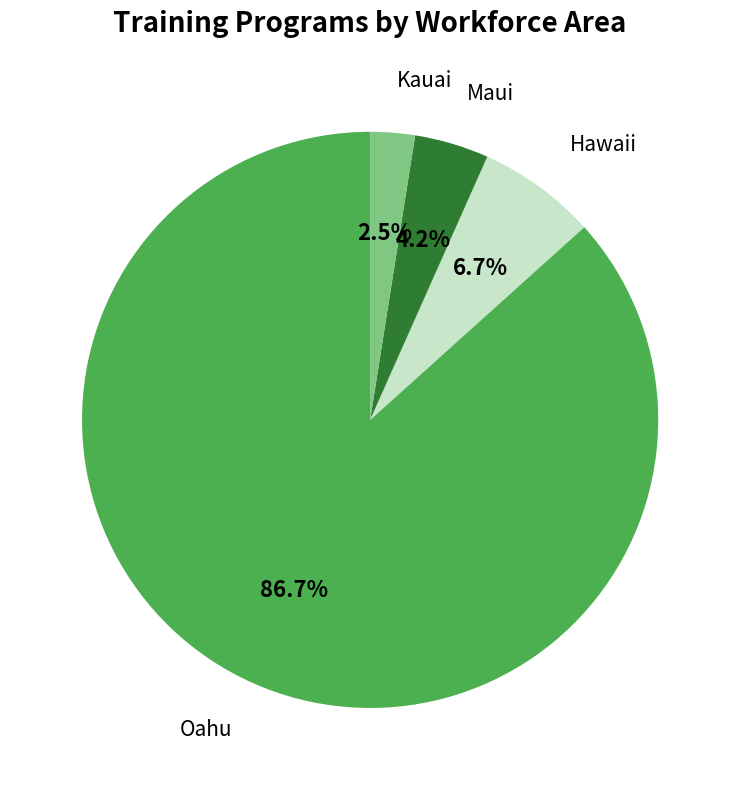

Is it true that Maui is 12% of the pie?

False